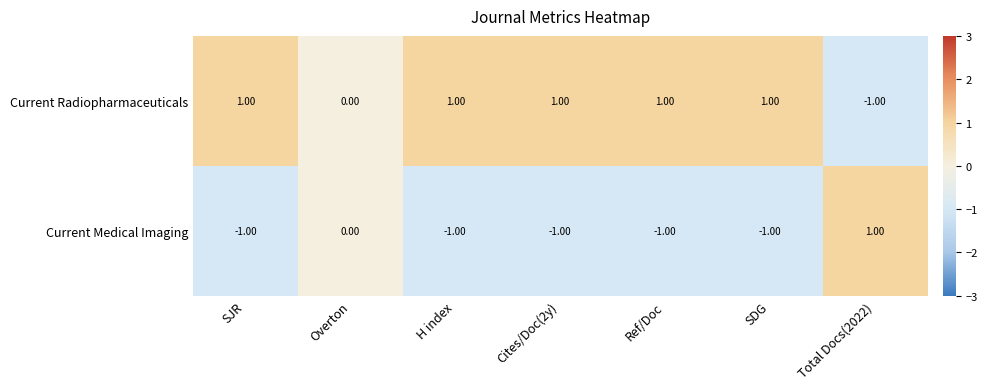

Rank the series at Cites/Doc(2y) from lowest to highest value.

Current Medical Imaging, Current Radiopharmaceuticals